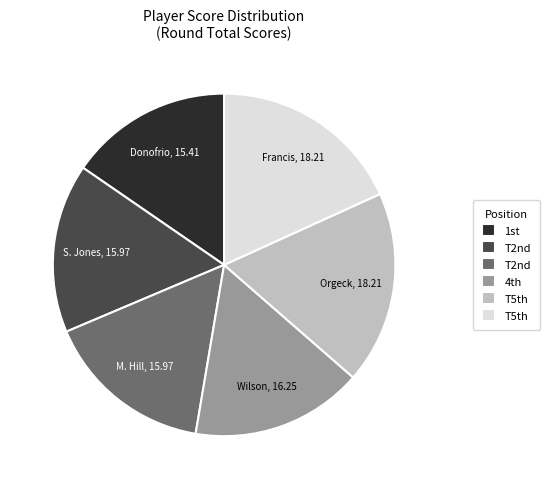

Does any single category account for the majority?

No